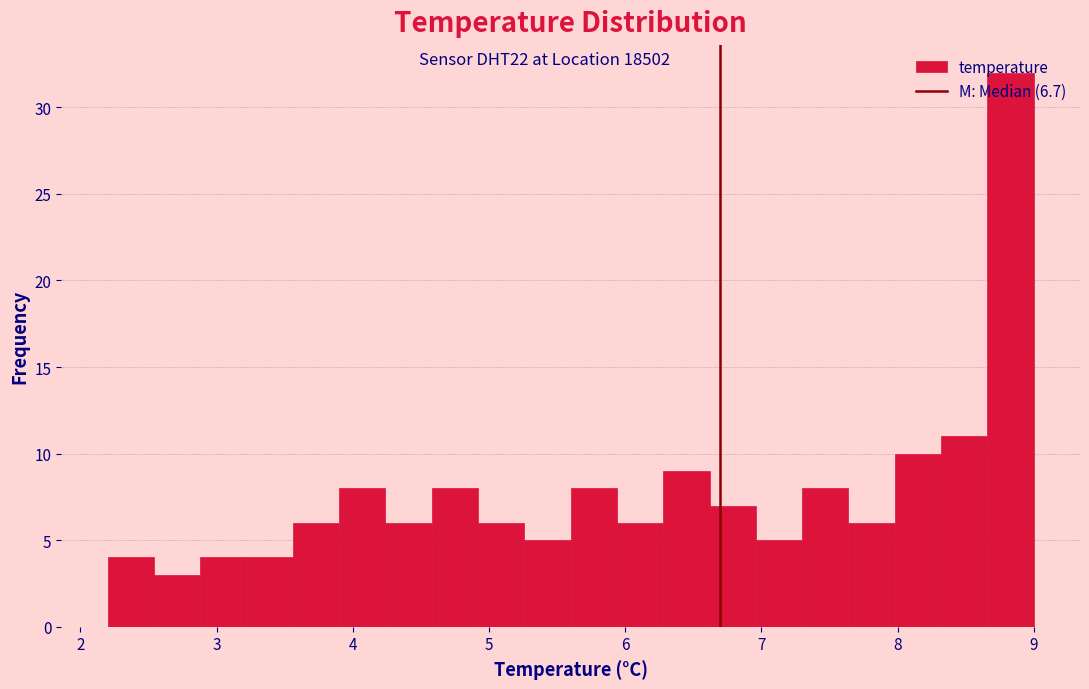

Around what value on the x-axis is the tallest bar? Give the approximate position of its centre, as read against the axis.

8.8